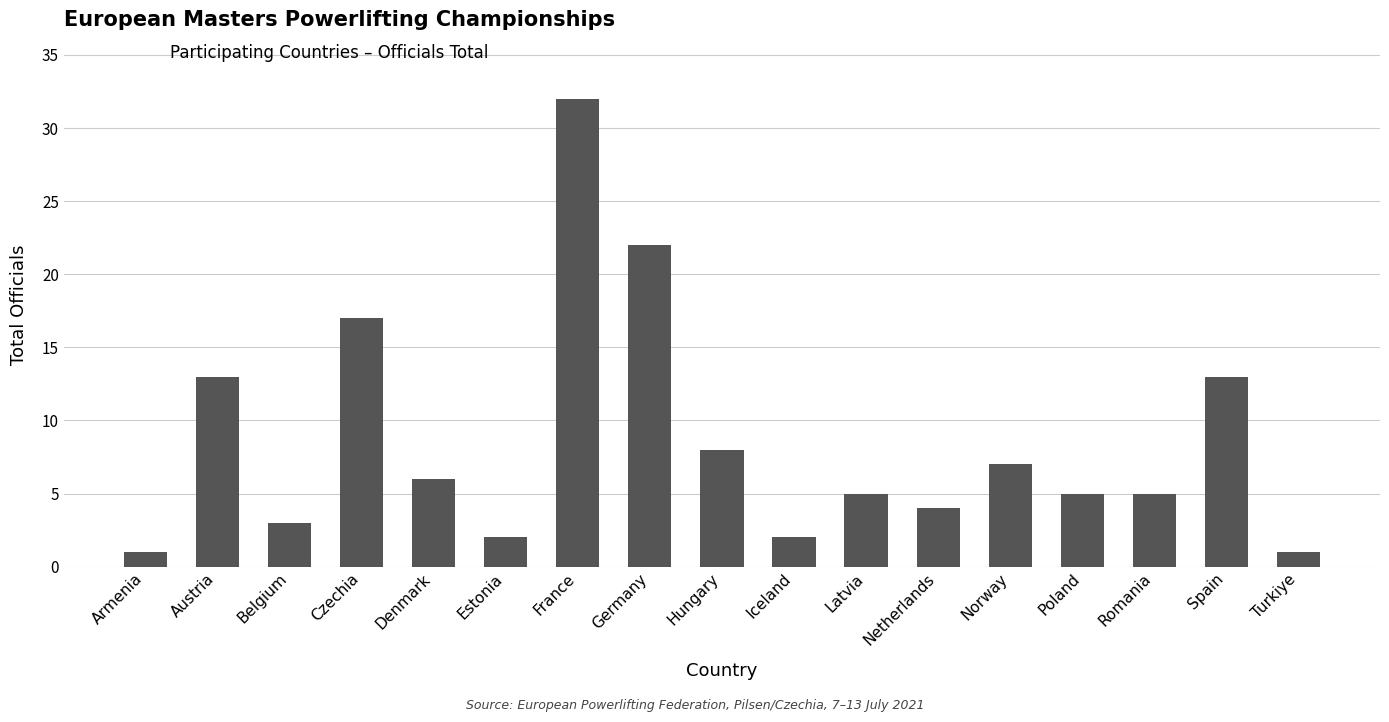

What is the average value?

9